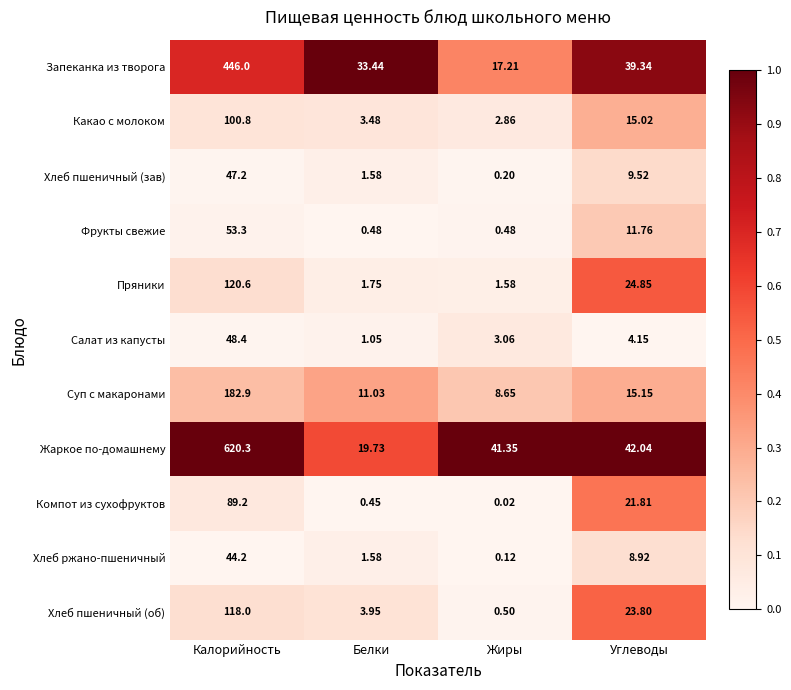

Rank the series at Углеводы from highest to lowest value.

Жаркое по-домашнему, Запеканка из творога, Пряники, Хлеб пшеничный (об), Компот из сухофруктов, Суп с макаронами, Какао с молоком, Фрукты свежие, Хлеб пшеничный (зав), Хлеб ржано-пшеничный, Салат из капусты